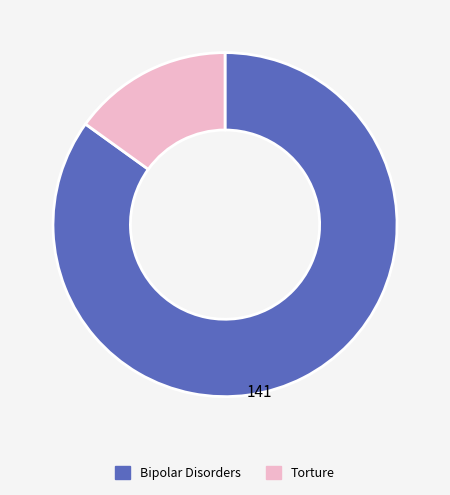

Which slice is the smallest?

Torture